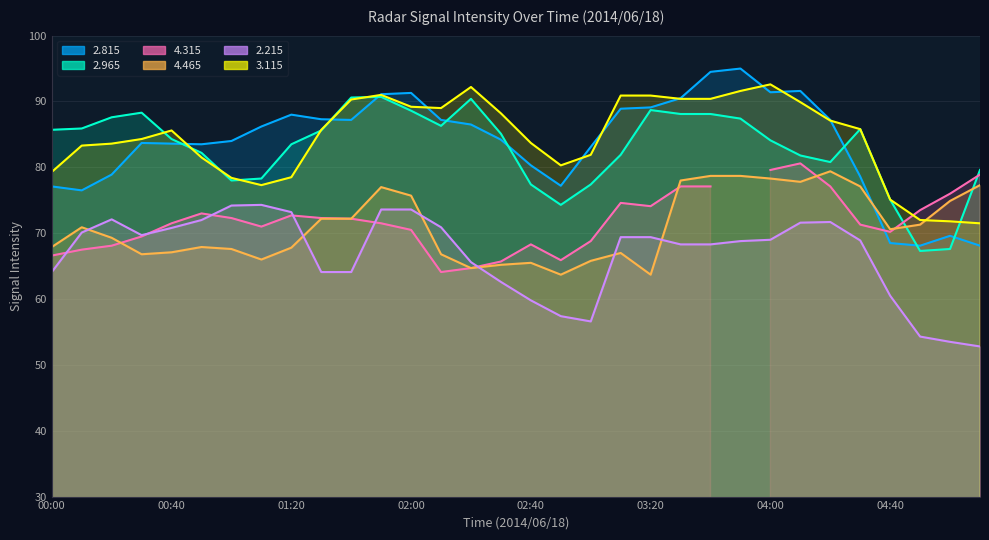

At which category does 3.115 reach its first local valley?

01:10